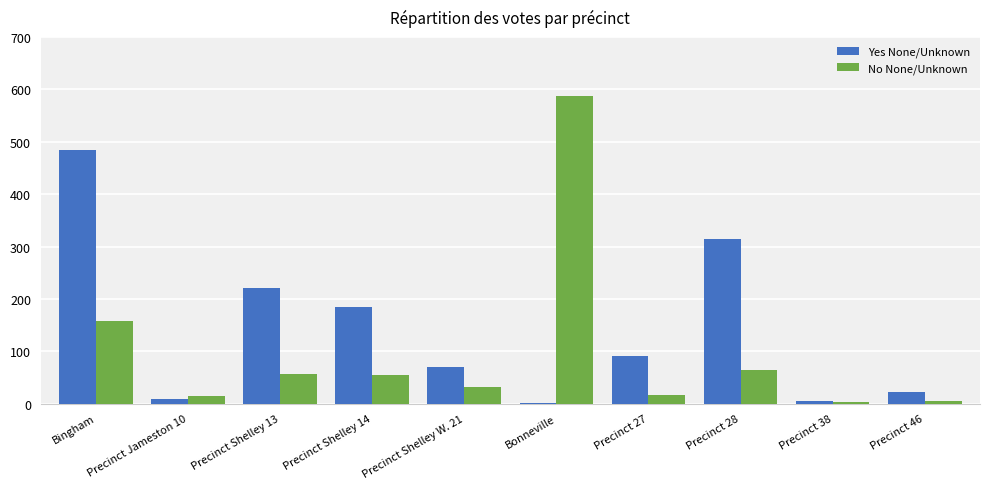

What is the highest value of the Yes None/Unknown series?

485